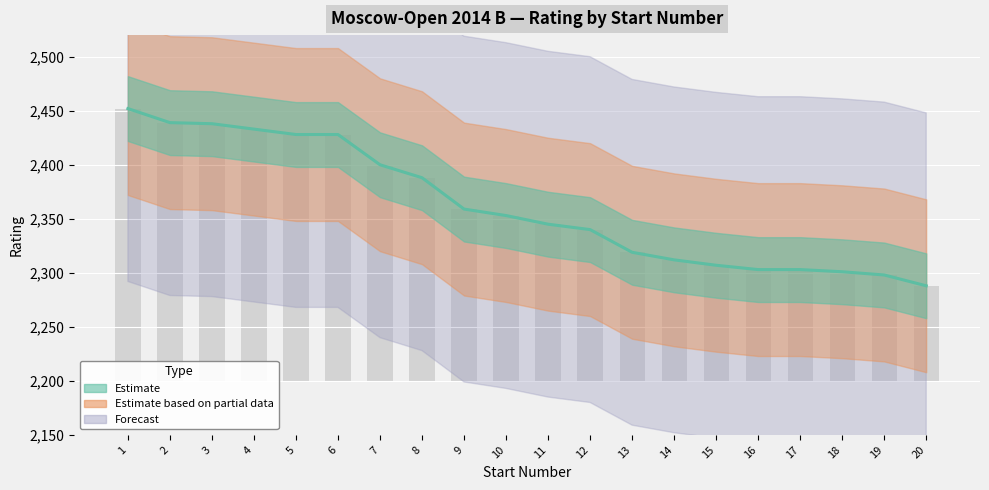

What is the difference between the maximum and minimum values?

164